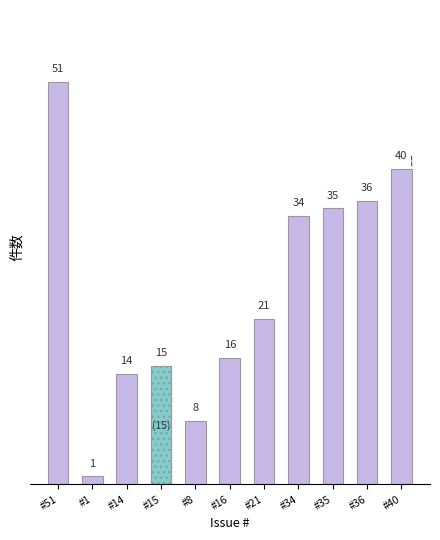

True or false: the data shows 12 at #8.

False